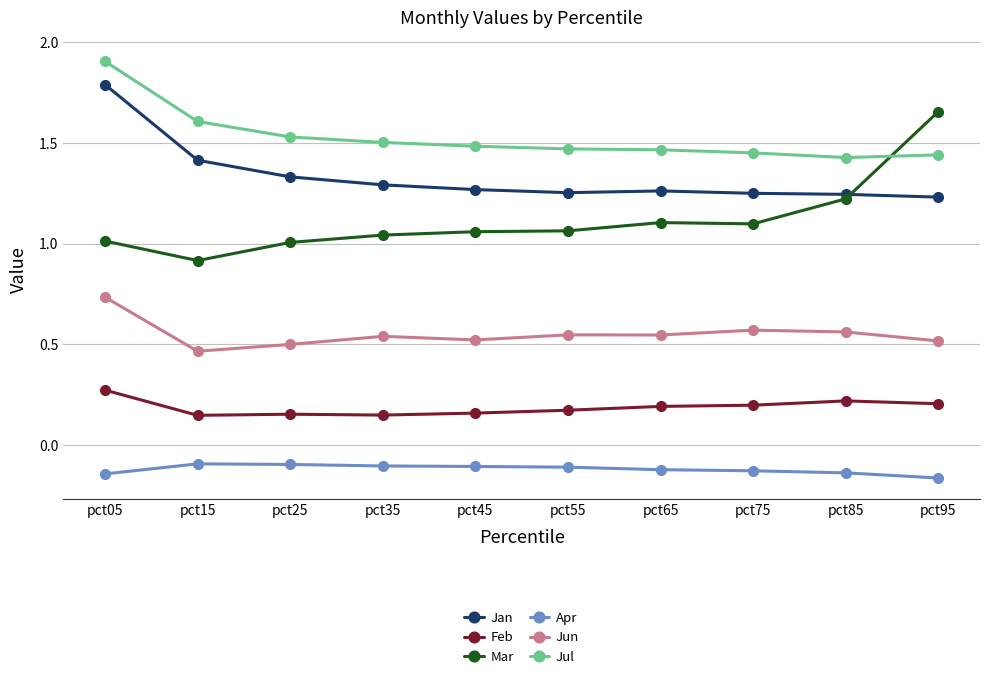

Rank the series at pct05 from highest to lowest value.

Jul, Jan, Mar, Jun, Feb, Apr